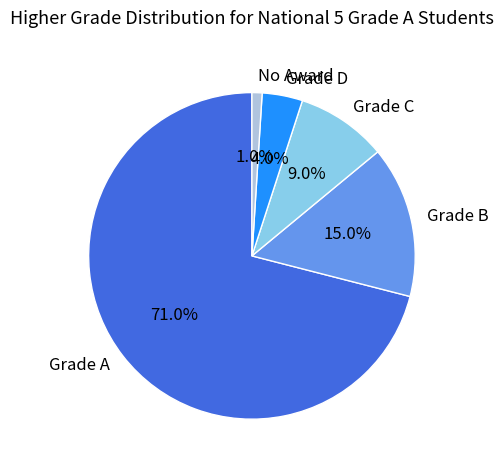

Combined, what portion of the pie is Grade A and Grade B?

86.0%